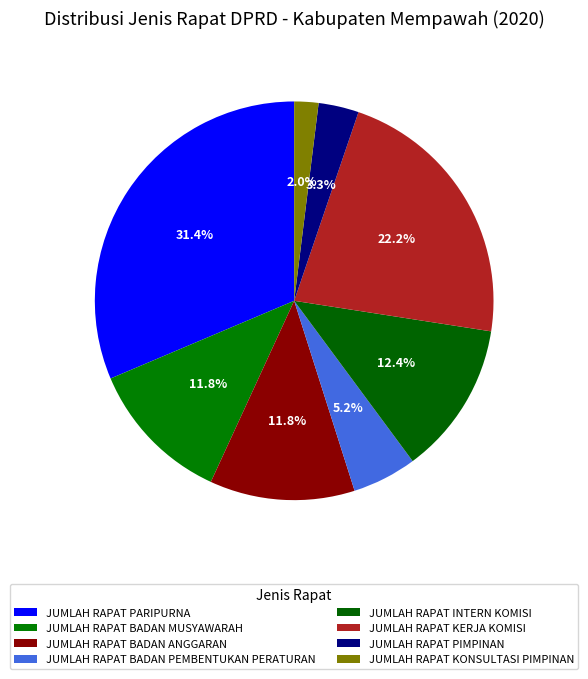

Does any single category account for the majority?

No